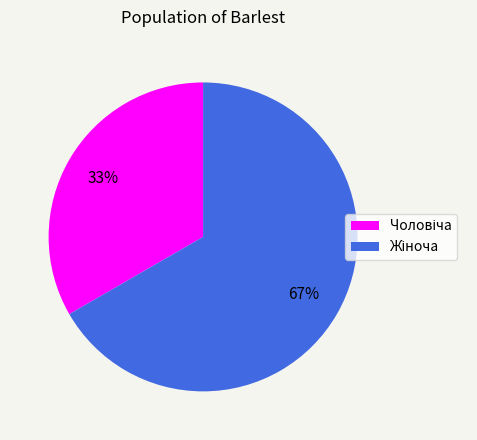

Is there any slice that represents more than half of the pie?

Yes